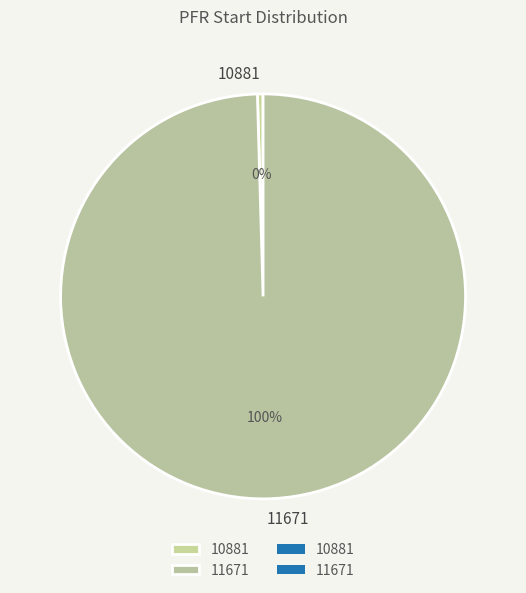

Rank the categories by value from lowest to highest.

10881, 11671